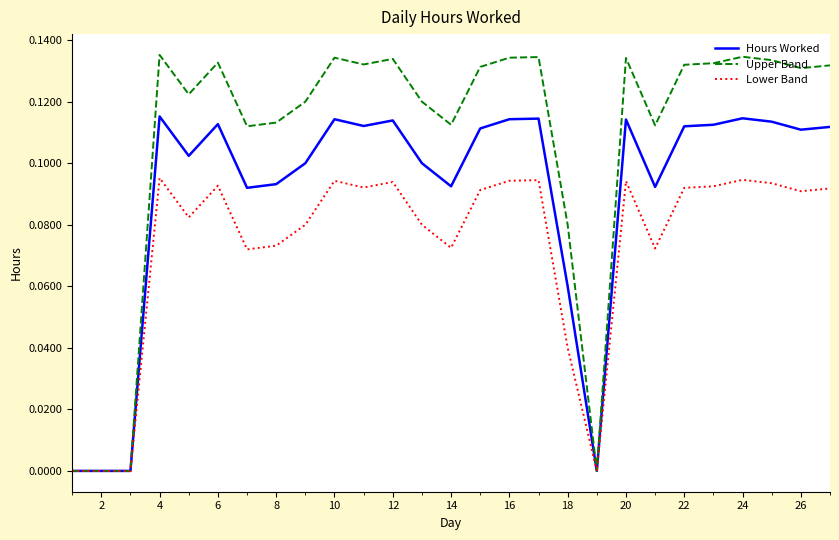

Rank the series by their average value, from highest to lowest.

Upper Band, Hours Worked, Lower Band